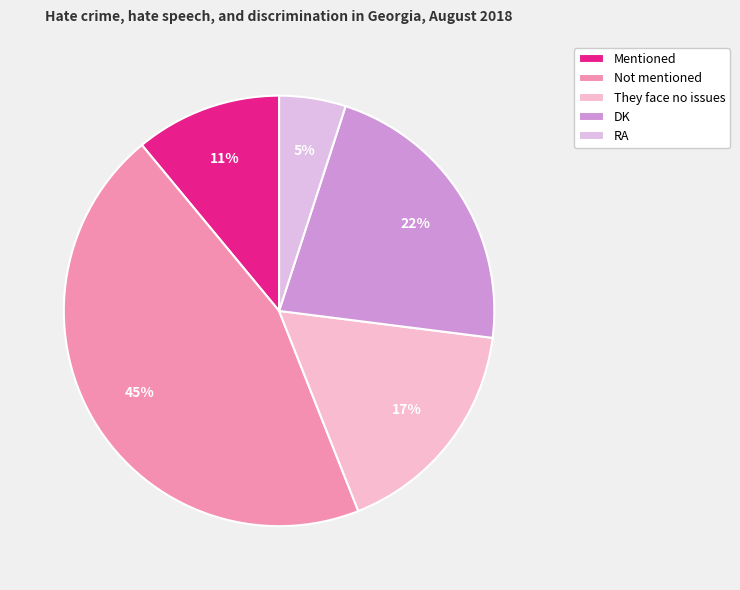

Is it true that RA is 5% of the pie?

True